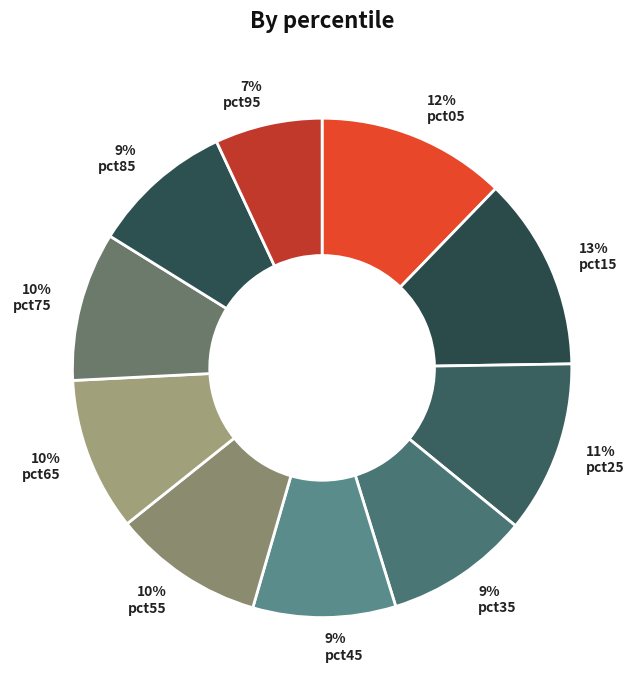

To the nearest percent, what is the difference between the largest and smallest slice percentages?

6%